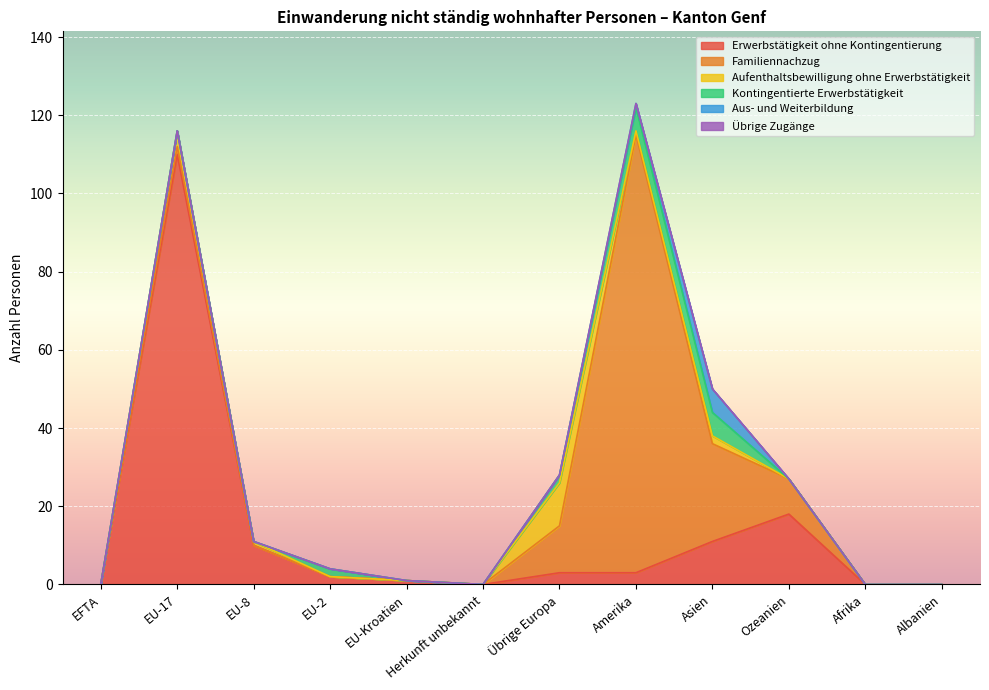

Reading left to right, transcribe all the data shown in this chart.

Erwerbstätigkeit ohne Kontingentierung: EFTA=0	EU-17=110	EU-8=10	EU-2=2	EU-Kroatien=1	Herkunft unbekannt=0	Übrige Europa=3	Amerika=3	Asien=11	Ozeanien=18	Afrika=0	Albanien=0
Familiennachzug: EFTA=0	EU-17=2	EU-8=0	EU-2=0	EU-Kroatien=0	Herkunft unbekannt=0	Übrige Europa=12	Amerika=112	Asien=25	Ozeanien=9	Afrika=0	Albanien=0
Aufenthaltsbewilligung ohne Erwerbstätigkeit: EFTA=0	EU-17=4	EU-8=1	EU-2=0	EU-Kroatien=0	Herkunft unbekannt=0	Übrige Europa=11	Amerika=1	Asien=2	Ozeanien=0	Afrika=0	Albanien=0
Kontingentierte Erwerbstätigkeit: EFTA=0	EU-17=0	EU-8=0	EU-2=2	EU-Kroatien=0	Herkunft unbekannt=0	Übrige Europa=2	Amerika=6	Asien=6	Ozeanien=0	Afrika=0	Albanien=0
Aus- und Weiterbildung: EFTA=0	EU-17=0	EU-8=0	EU-2=0	EU-Kroatien=0	Herkunft unbekannt=0	Übrige Europa=0	Amerika=1	Asien=6	Ozeanien=0	Afrika=0	Albanien=0
Übrige Zugänge: EFTA=0	EU-17=0	EU-8=0	EU-2=0	EU-Kroatien=0	Herkunft unbekannt=0	Übrige Europa=0	Amerika=0	Asien=0	Ozeanien=0	Afrika=0	Albanien=0